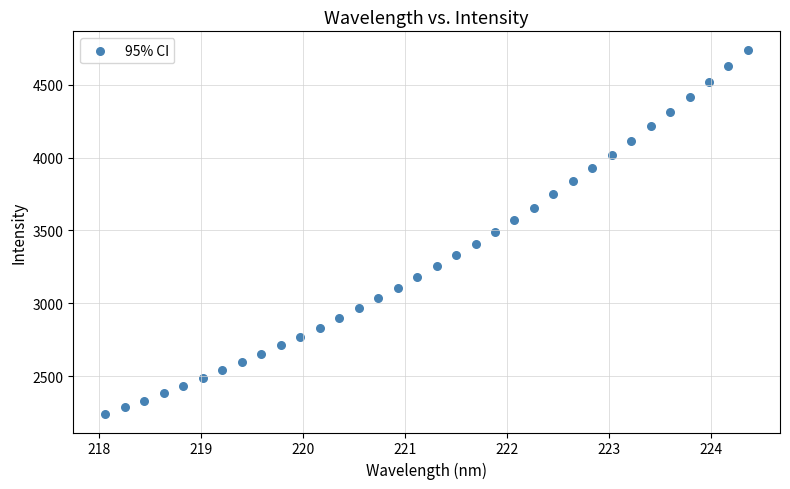

What is the range of X values (max minus min)?

6.3